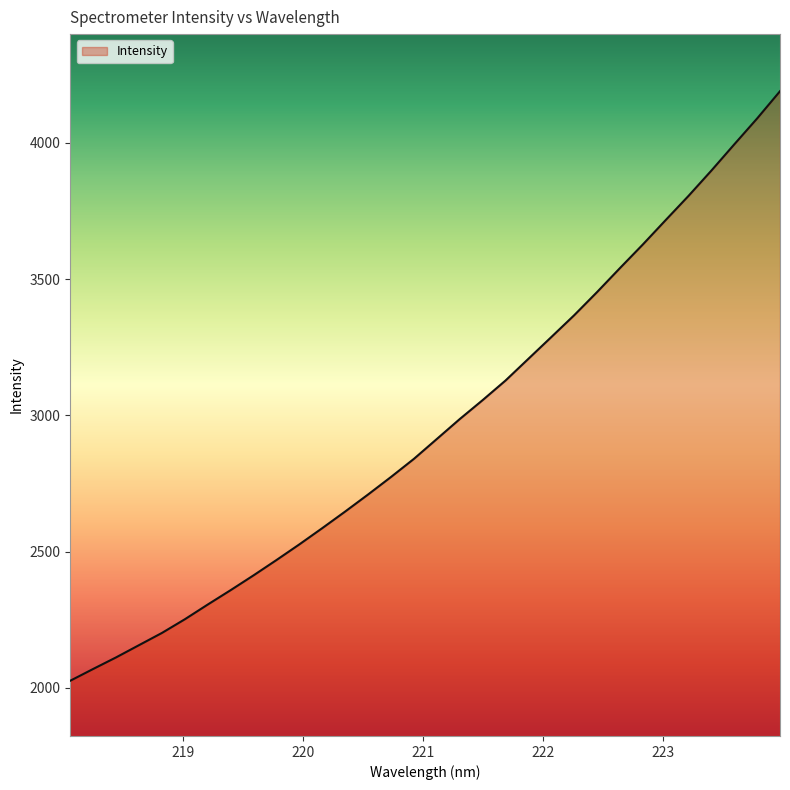

What is the smallest value displayed?

2026.4